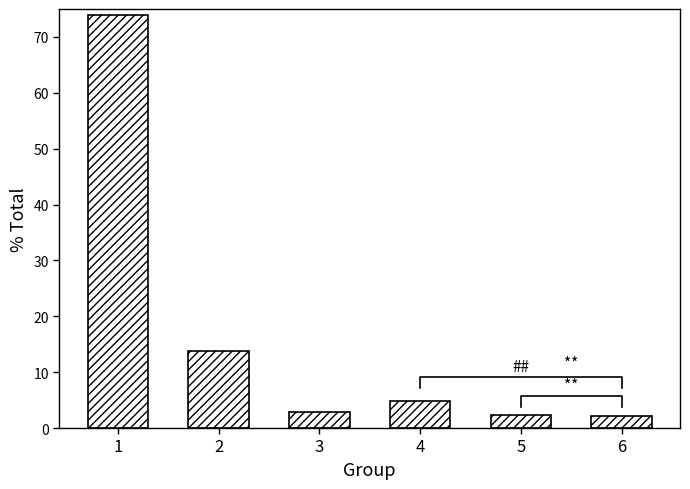

How many bars are there in total?

6